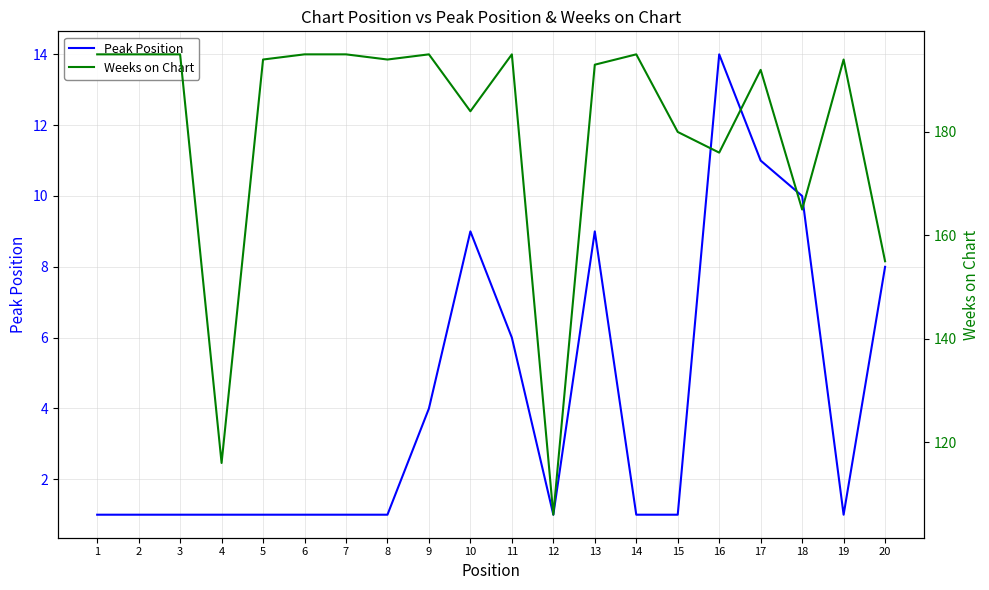

Reading left to right, transcribe all the data shown in this chart.

Peak Position: 1	1	1	1	1	1	1	1	4	9	6	1	9	1	1	14	11	10	1	8
Weeks on Chart: 195	195	195	116	194	195	195	194	195	184	195	106	193	195	180	176	192	165	194	155